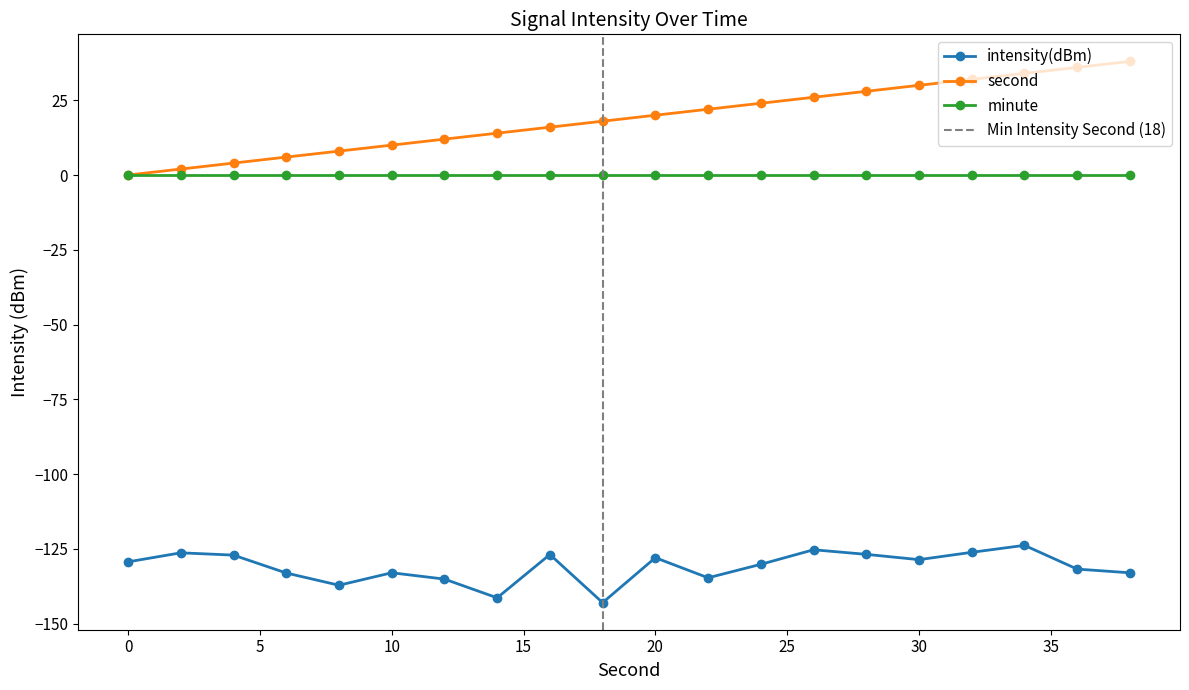

What is the difference between the maximum and minimum values in the second series?

38.0